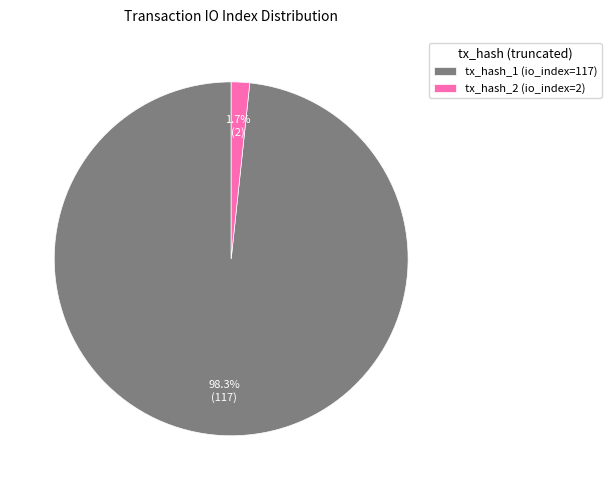

Is it true that tx_hash_1 (io_index=117) is 86% of the pie?

False